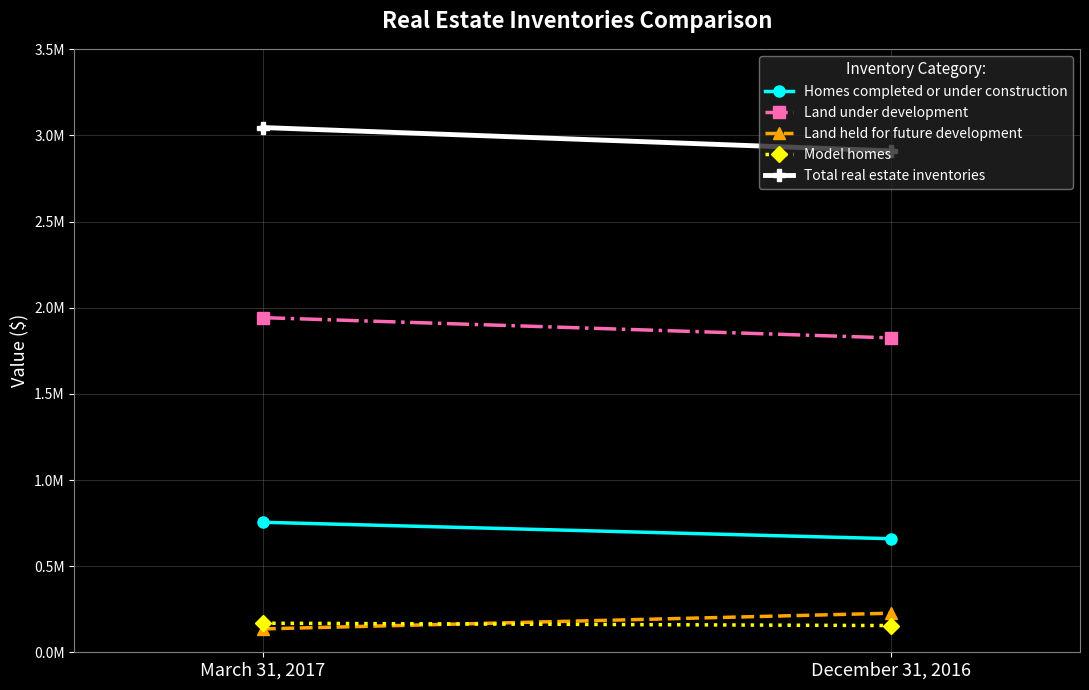

How many series are shown in this chart?

5